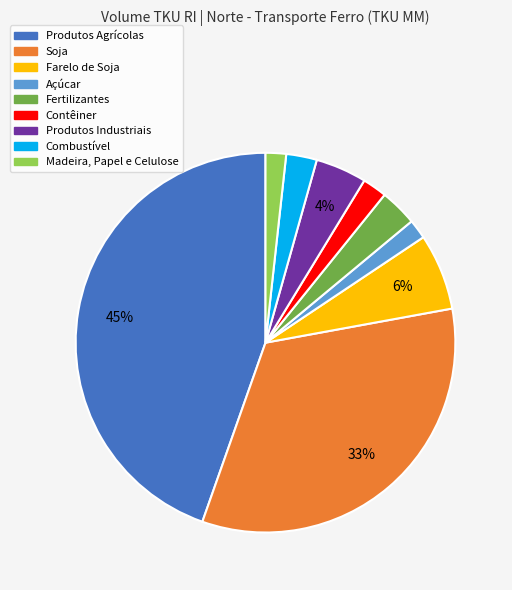

How many slices are in this pie chart?

9